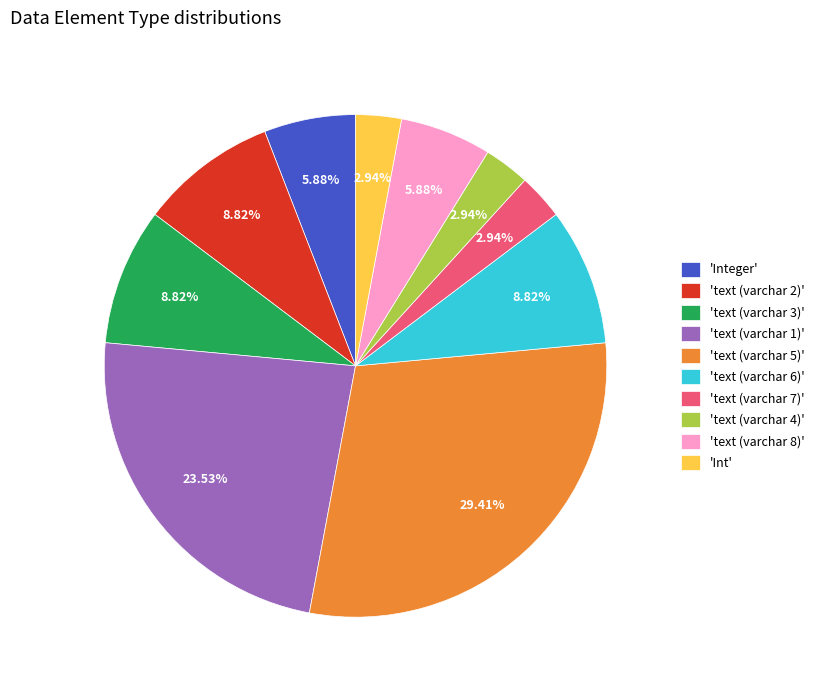

Do 'text (varchar 1)' and 'text (varchar 7)' together represent more than half of the pie?

No